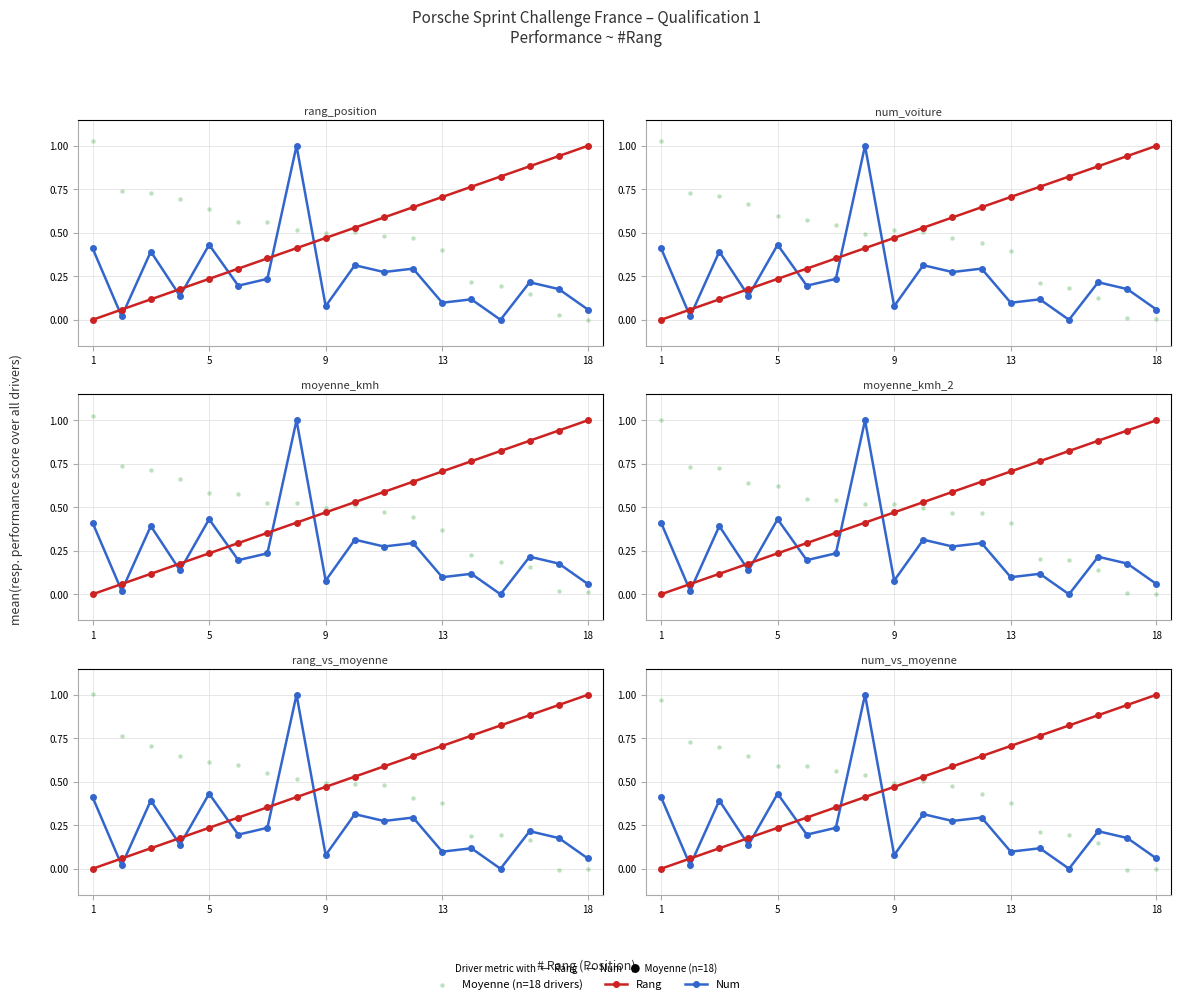

At how many categories does at least one series exceed 0?

18